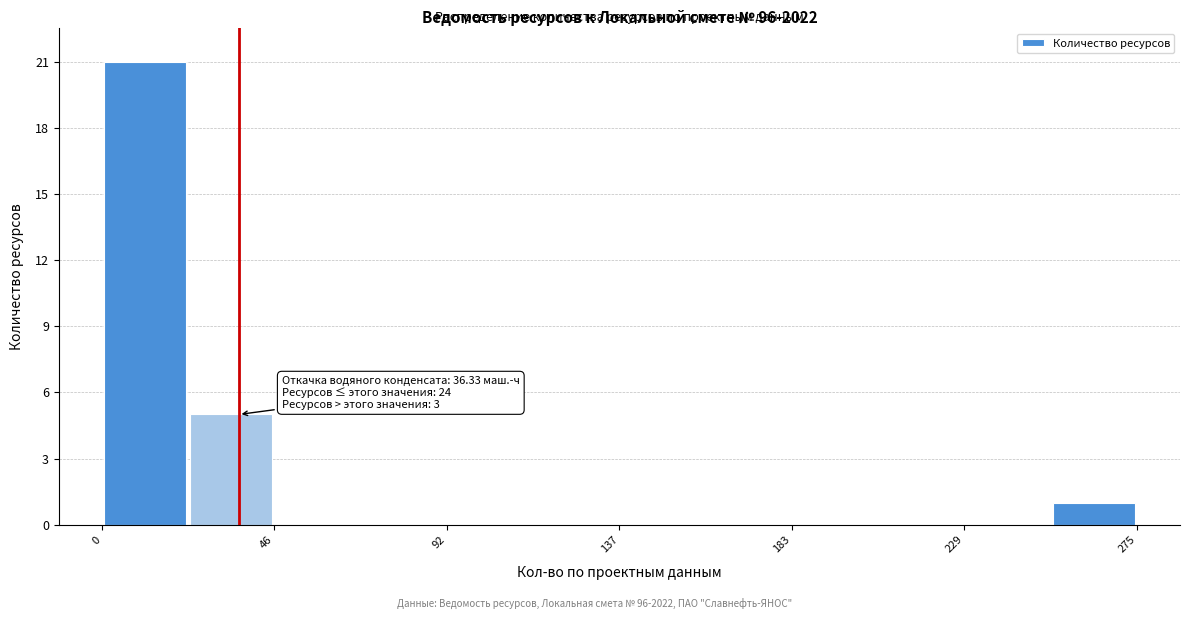

Which range on the x-axis has the tallest bar?

0 to 25